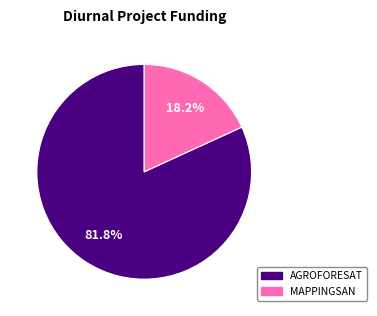

What percentage do AGROFORESAT and MAPPINGSAN together represent?

100.0%